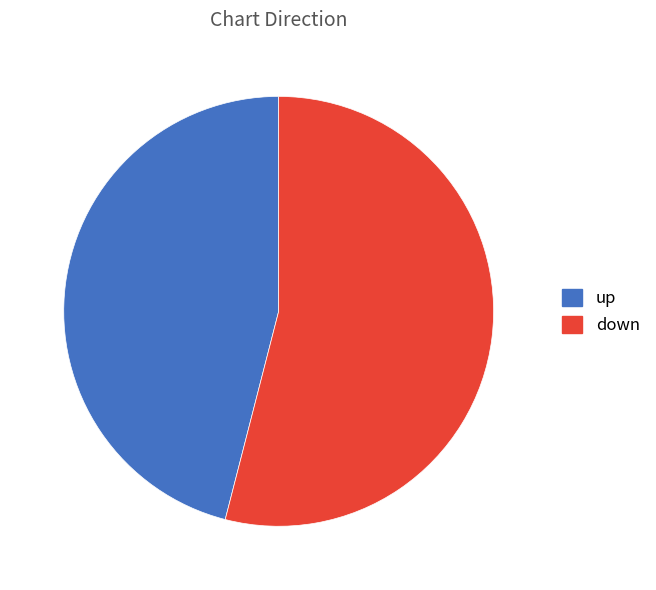

Rank the categories by value from lowest to highest.

up, down